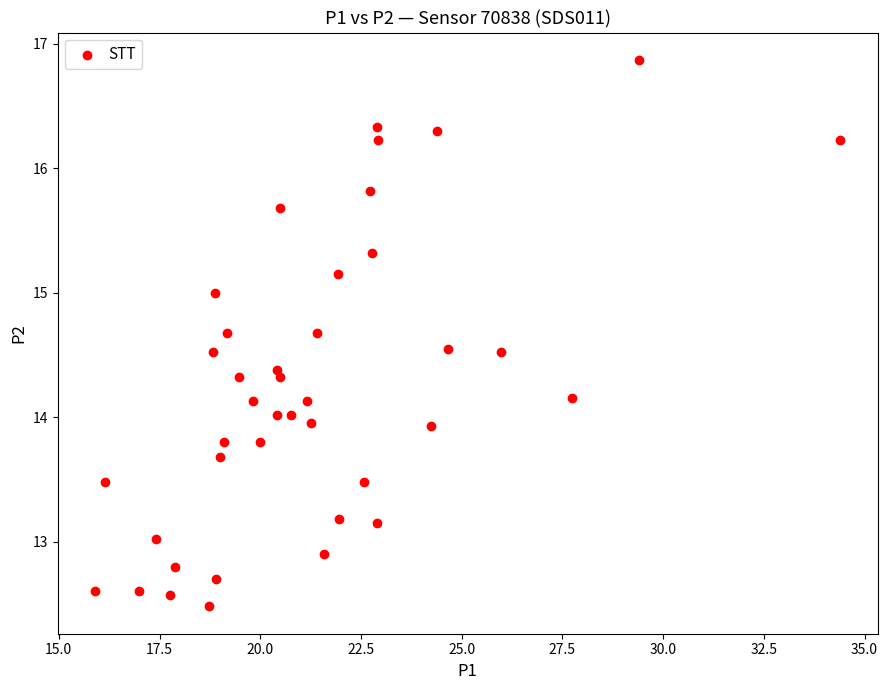

What is the range of X values (max minus min)?

18.5